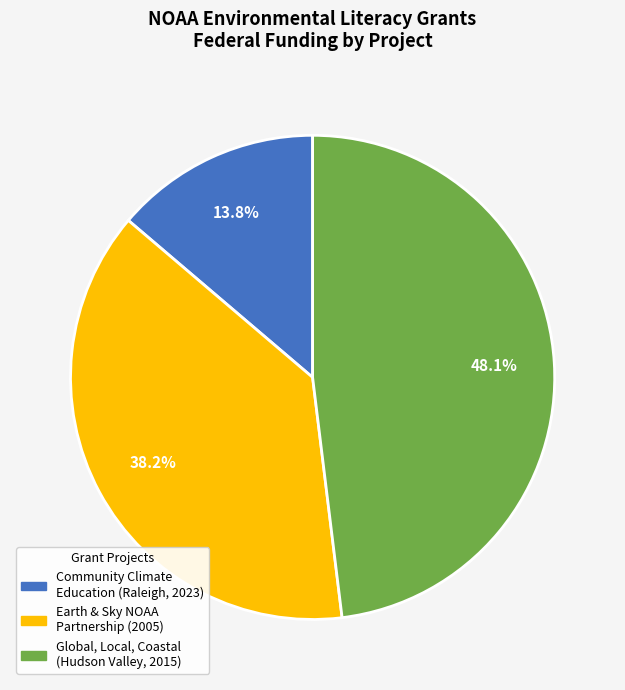

Approximately how many times larger is the value at Earth & Sky NOAA Partnership (2005) compared to Global, Local, Coastal (Hudson Valley, 2015)?

0.8